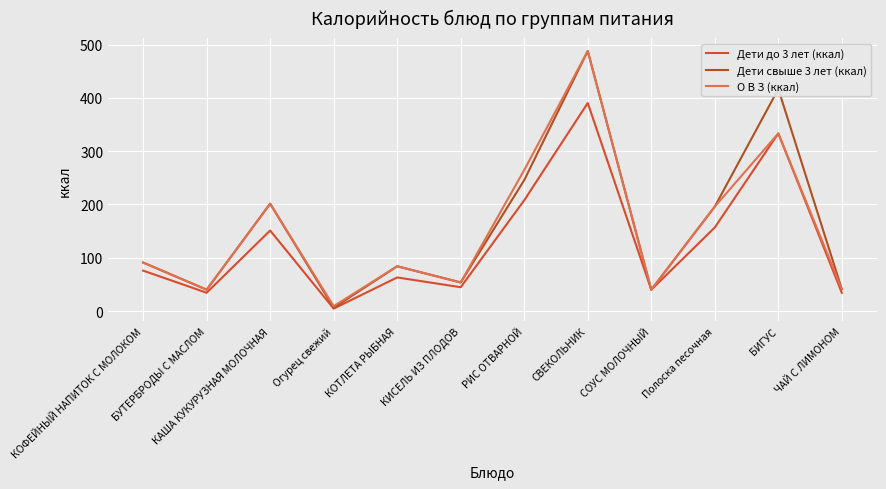

True or false: О В З (ккал) has a value of 91.0 at КОФЕЙНЫЙ НАПИТОК С МОЛОКОМ.

True